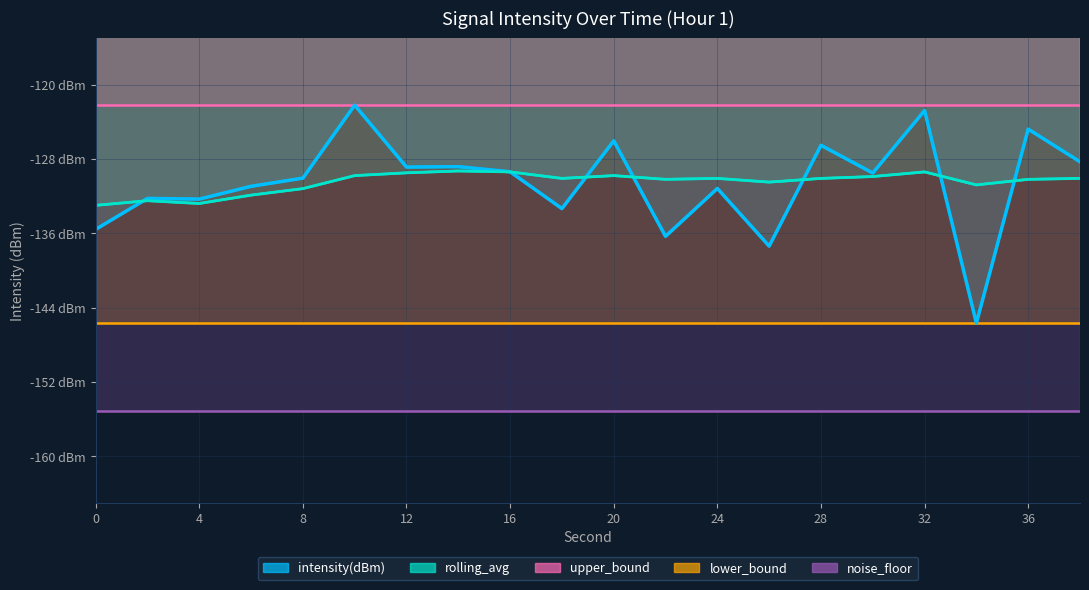

Reading left to right, list all the values displayed in this chart.

intensity(dBm): -135.6	-132.3	-132.3	-131.0	-130.1	-122.2	-128.9	-128.8	-129.4	-133.3	-126.1	-136.3	-131.2	-137.4	-126.5	-129.5	-122.8	-145.7	-124.8	-128.3
rolling_avg: -133.0	-132.5	-132.8	-131.9	-131.2	-129.8	-129.5	-129.3	-129.4	-130.1	-129.8	-130.2	-130.1	-130.5	-130.1	-129.9	-129.4	-130.8	-130.2	-130.1
upper_bound: -122.2	-122.2	-122.2	-122.2	-122.2	-122.2	-122.2	-122.2	-122.2	-122.2	-122.2	-122.2	-122.2	-122.2	-122.2	-122.2	-122.2	-122.2	-122.2	-122.2
lower_bound: -145.7	-145.7	-145.7	-145.7	-145.7	-145.7	-145.7	-145.7	-145.7	-145.7	-145.7	-145.7	-145.7	-145.7	-145.7	-145.7	-145.7	-145.7	-145.7	-145.7
noise_floor: -155.1	-155.1	-155.1	-155.1	-155.1	-155.1	-155.1	-155.1	-155.1	-155.1	-155.1	-155.1	-155.1	-155.1	-155.1	-155.1	-155.1	-155.1	-155.1	-155.1